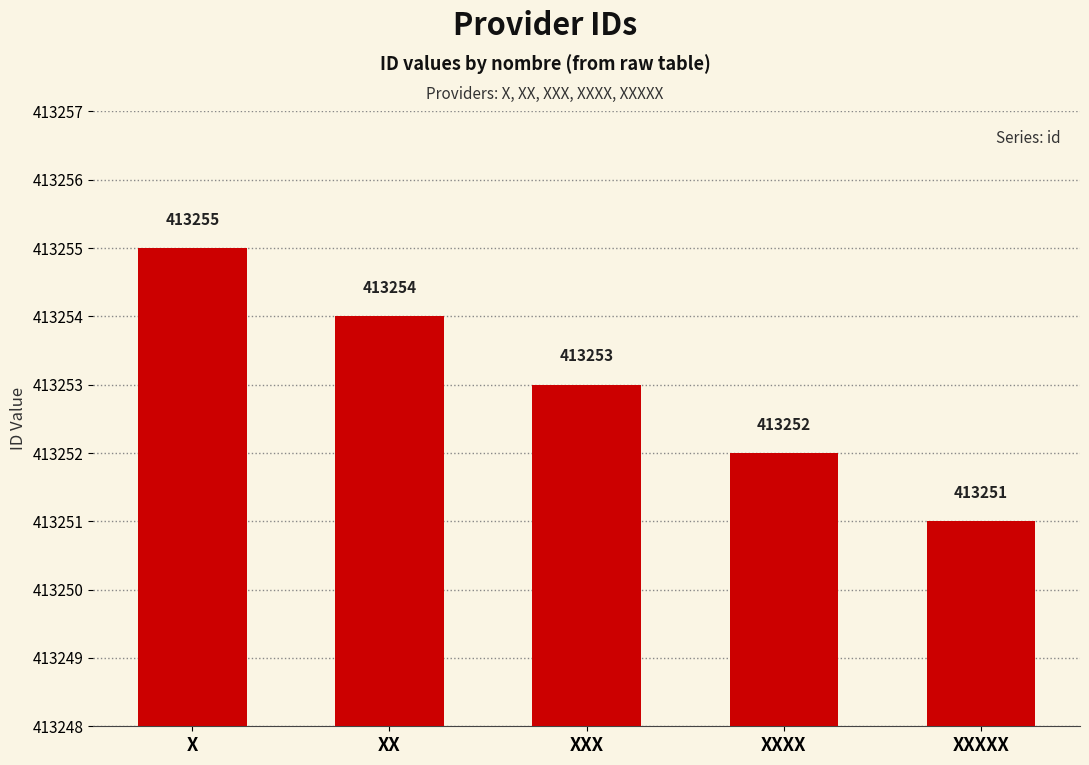

What is the difference between the second highest and second lowest values?

2